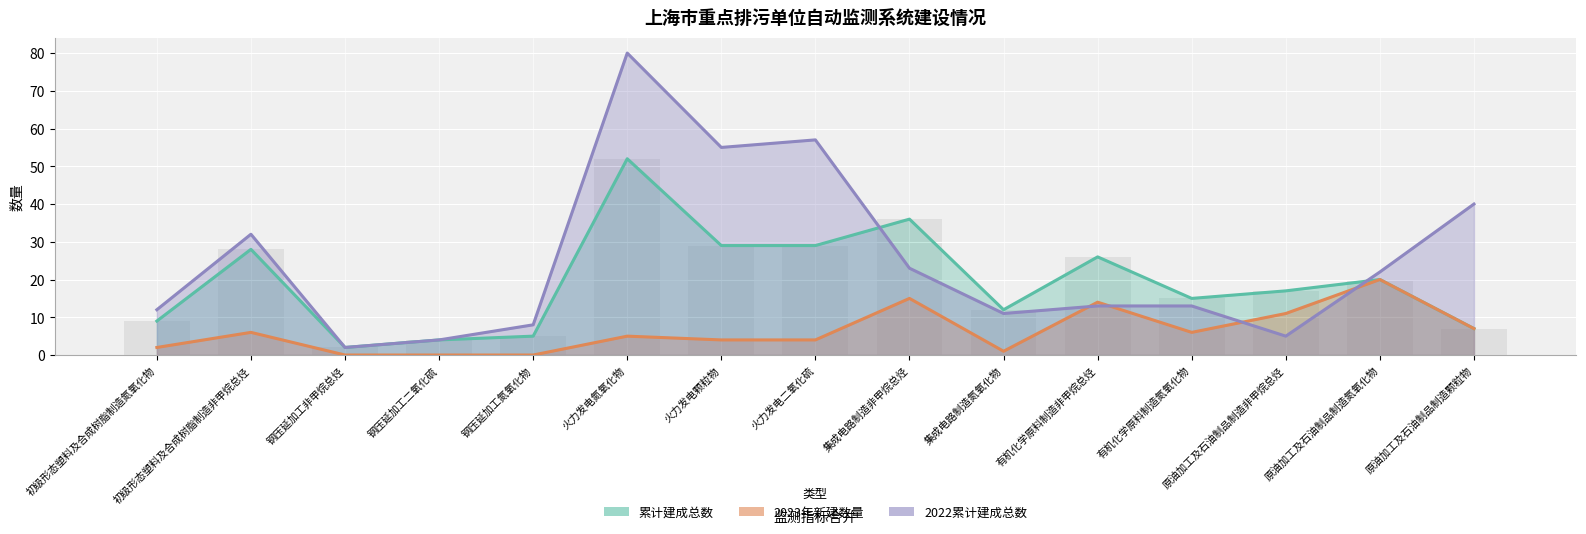

How many positive values does the 2023年新建数量 series have?

12